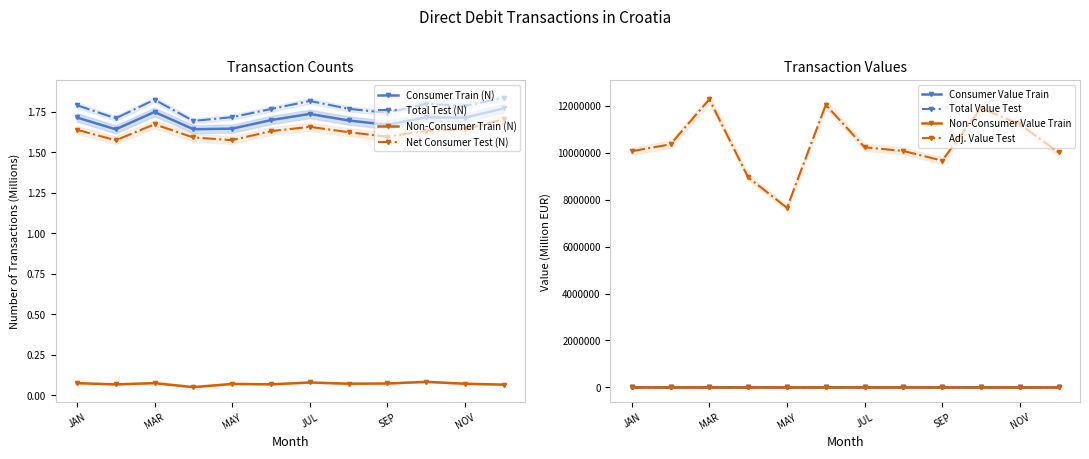

Count the Consumer Train (N) values in the range 1 to 2.

12